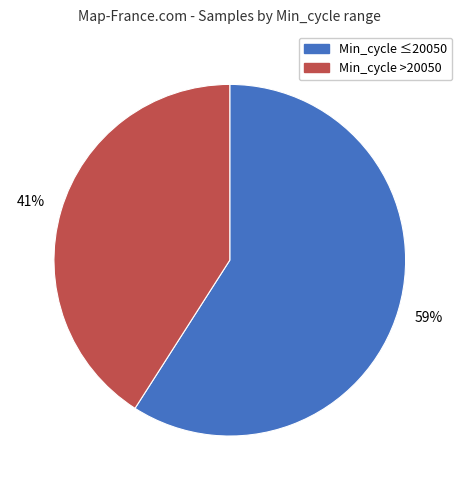

Is there any slice that represents more than half of the pie?

Yes